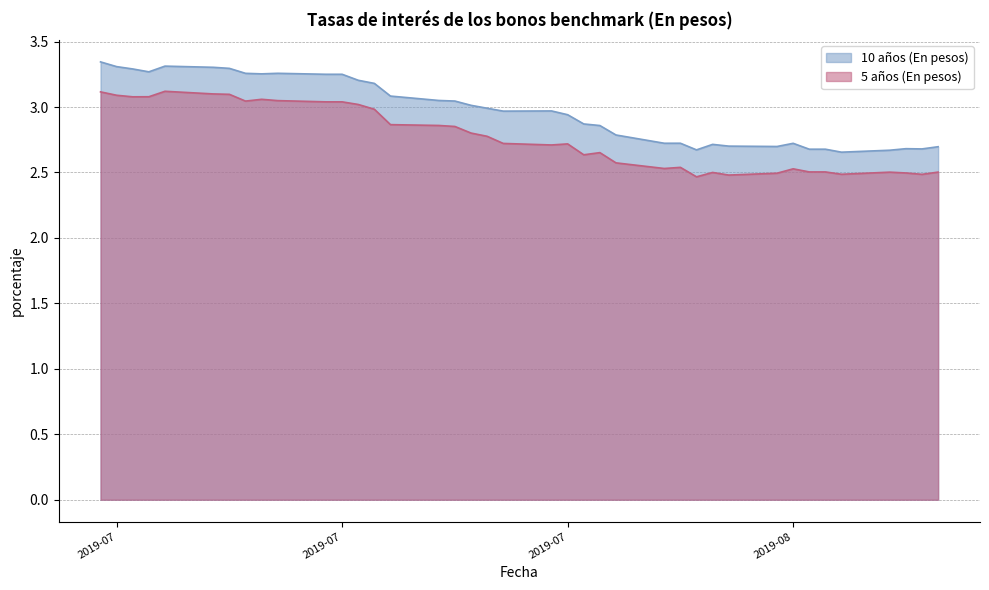

How many lines are shown in the chart?

2